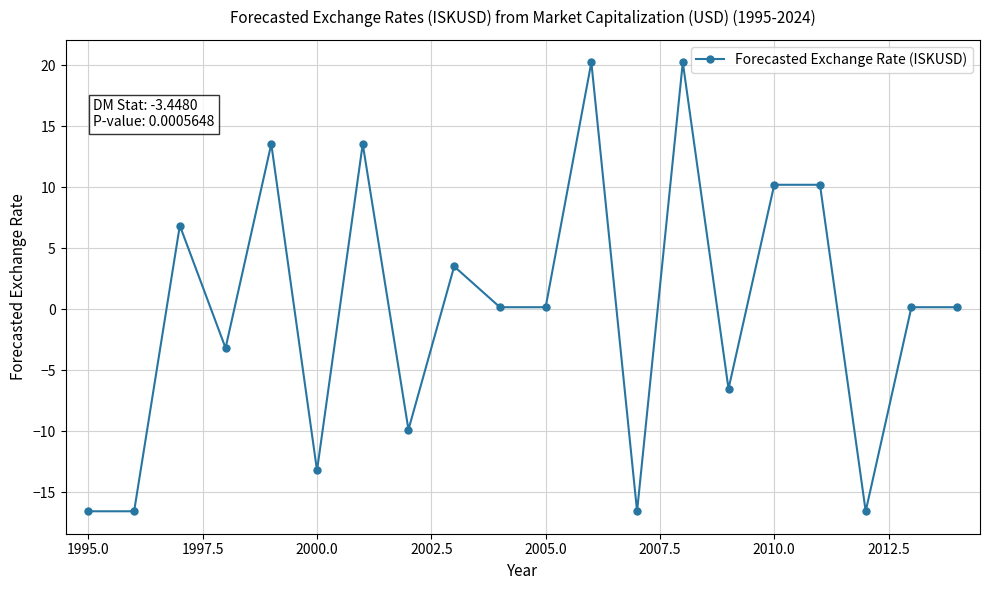

True or false: the data has more than 1 interior local peaks.

True